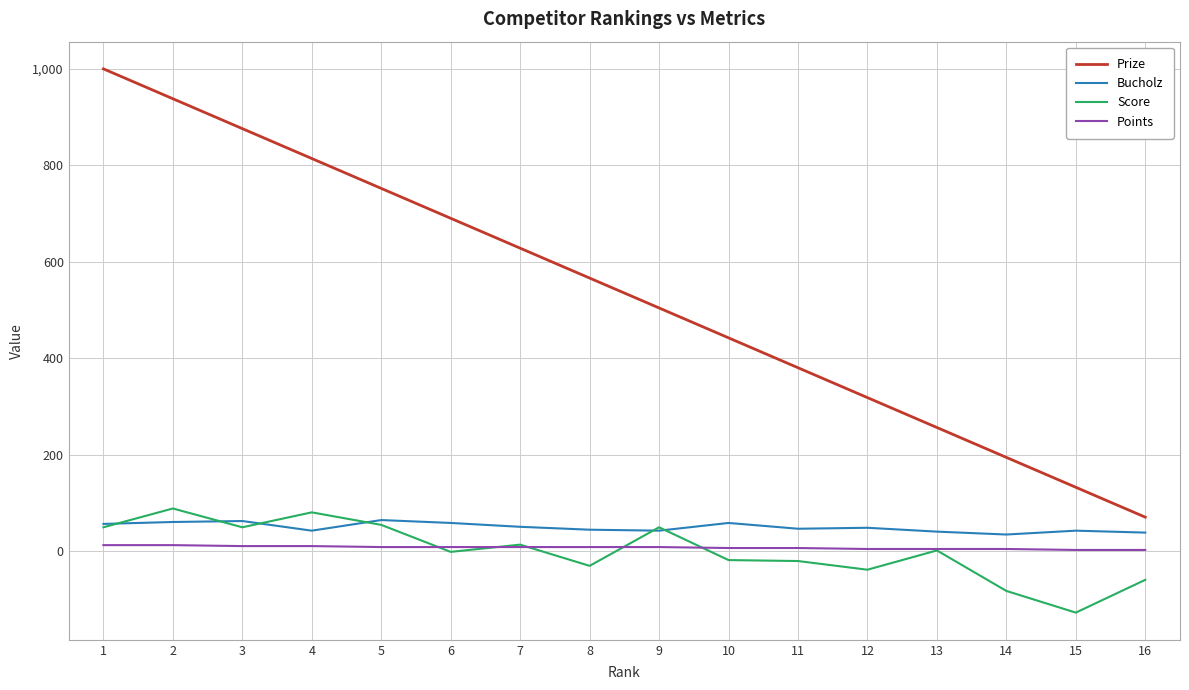

True or false: Score and Bucholz cross at least once.

True